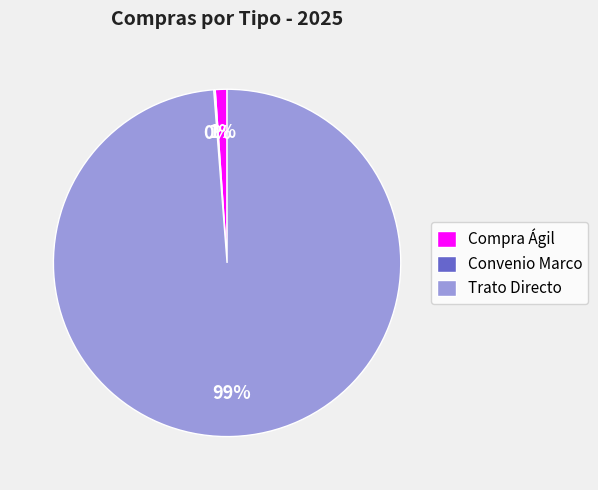

To the nearest percent, what is the difference between the Trato Directo and Compra Ágil slice percentages?

98%